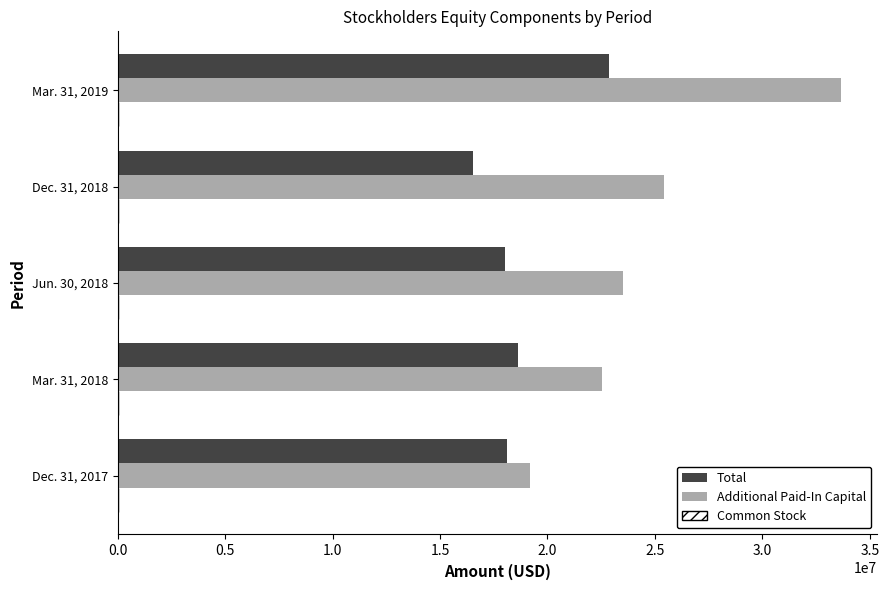

At which category is the sum across all series the highest?

Mar. 31, 2019